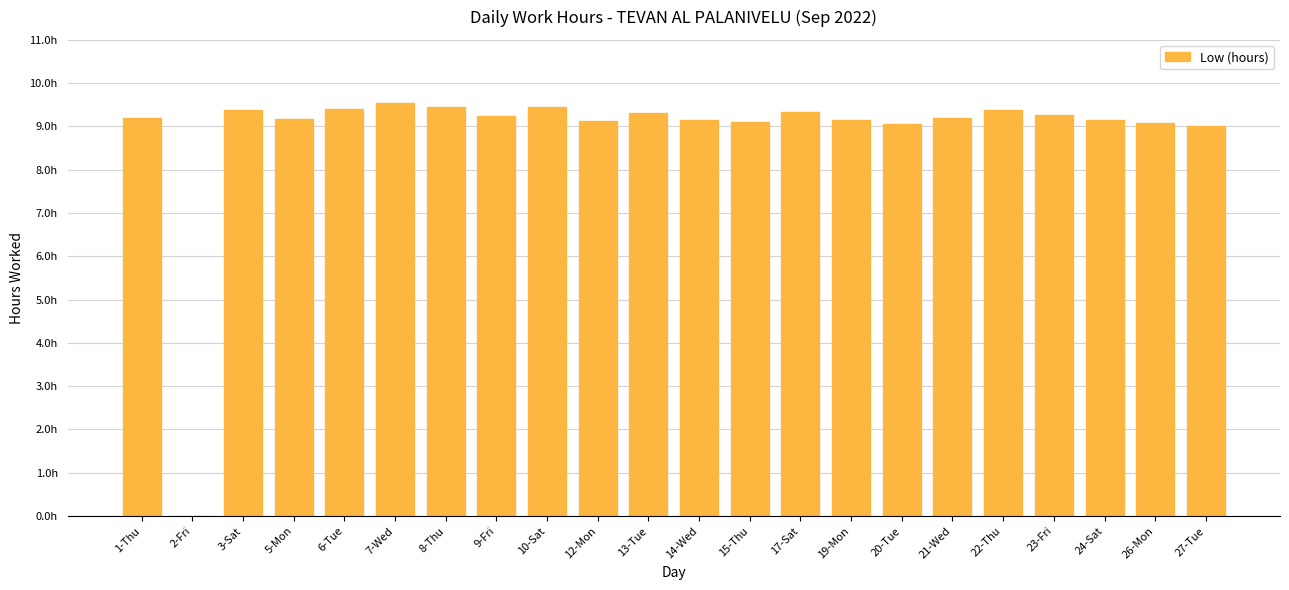

What is the sum of all values?

194.1